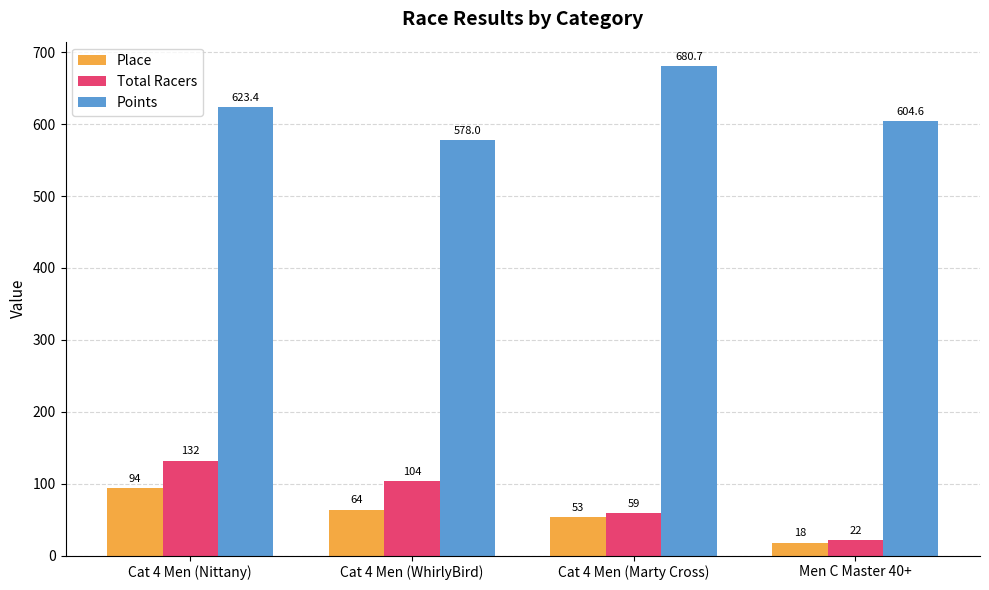

List the labels in order of Place value, smallest first.

Men C Master 40+, Cat 4 Men (Marty Cross), Cat 4 Men (WhirlyBird), Cat 4 Men (Nittany)